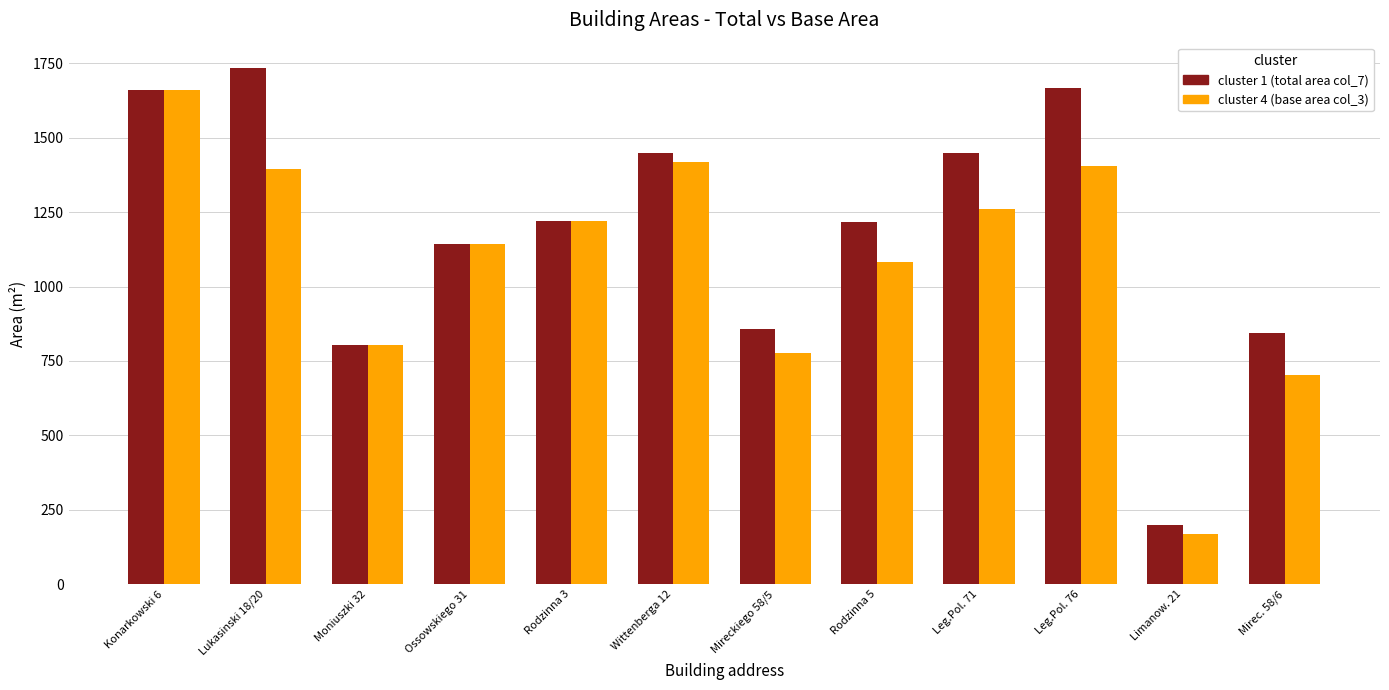

What is the spread (max minus min) of values at Leg.Pol. 71?

188.7